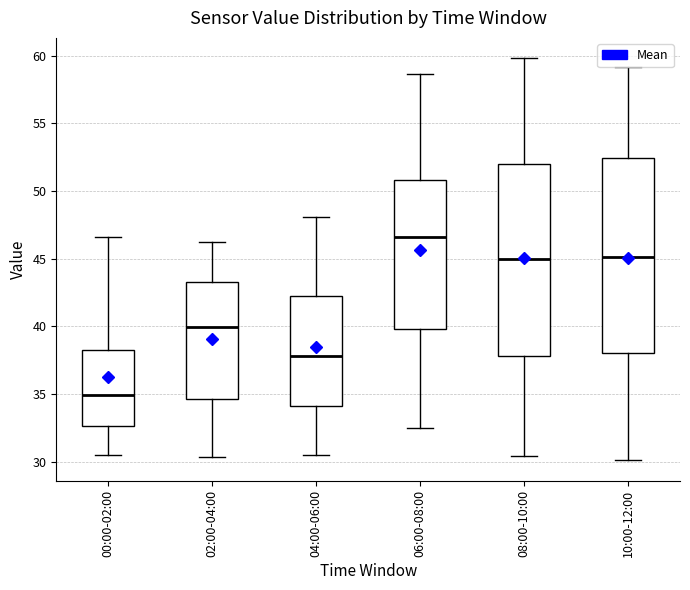

Where does the lower whisker of the box for 08:00-10:00 end on the y-axis? The values are not printed on the chart, so give them approximately, as read against the axis.

30.5